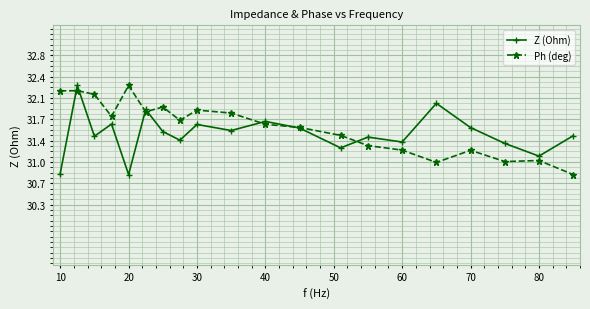

Does the chart have visible grid lines?

Yes